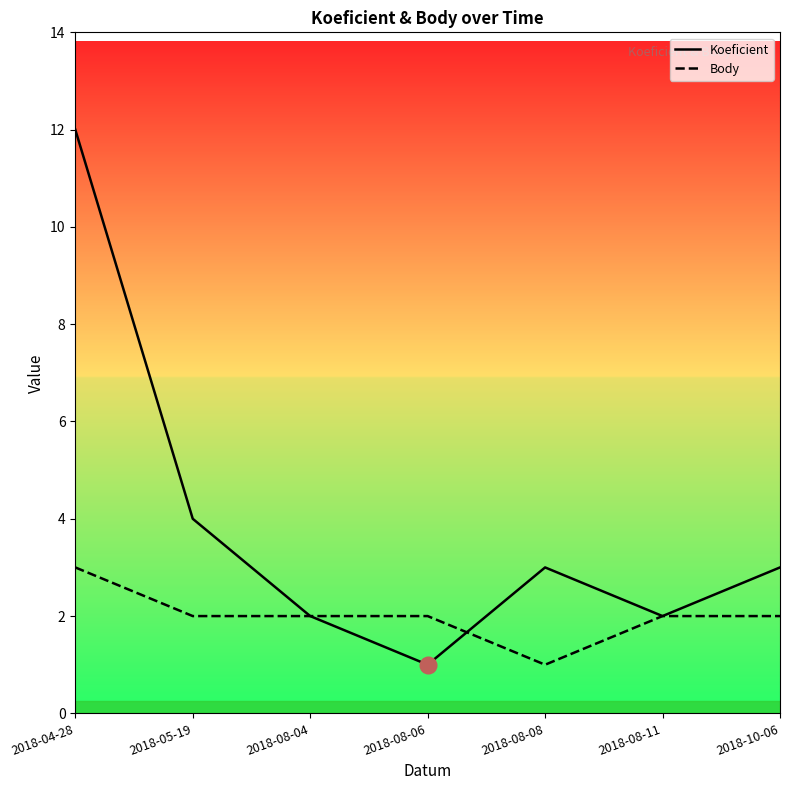

What is the label of the 6th point from the left?

2018-08-11